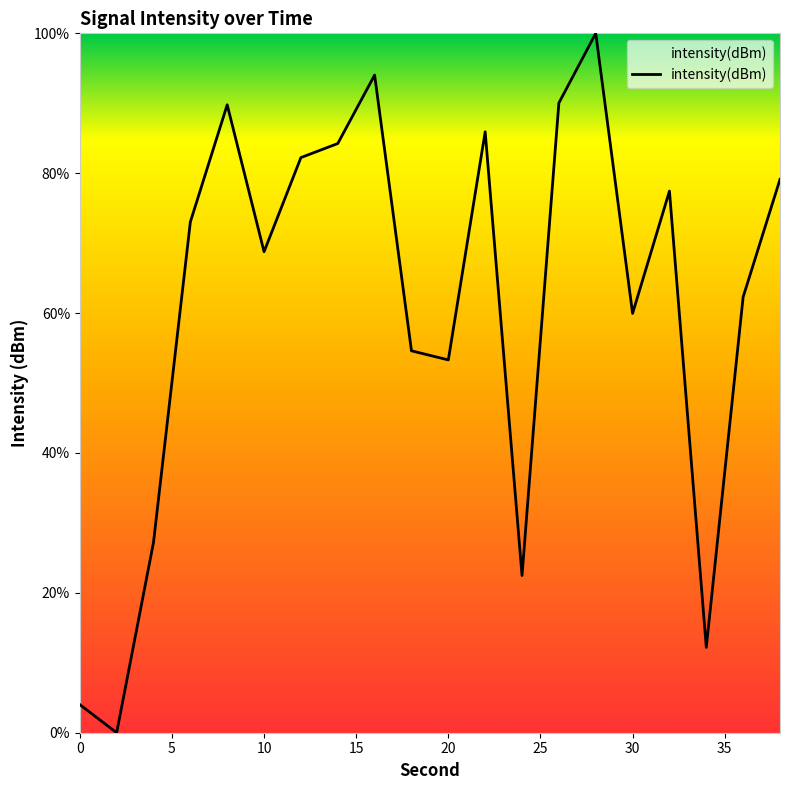

What is the difference between the maximum and minimum values?

100.0